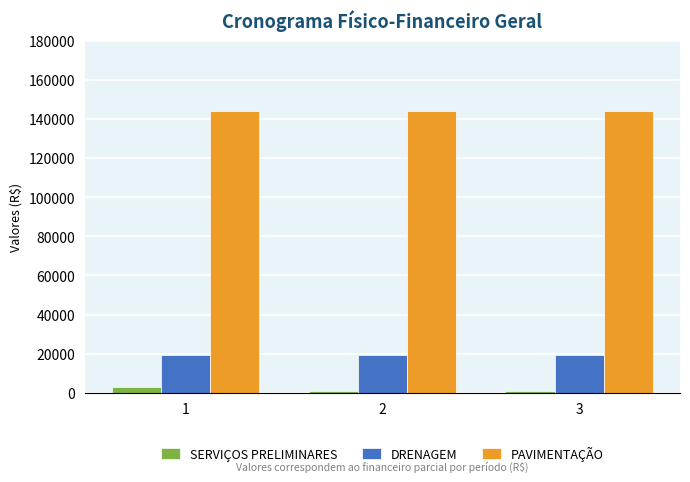

How many distinct data groups are displayed?

3